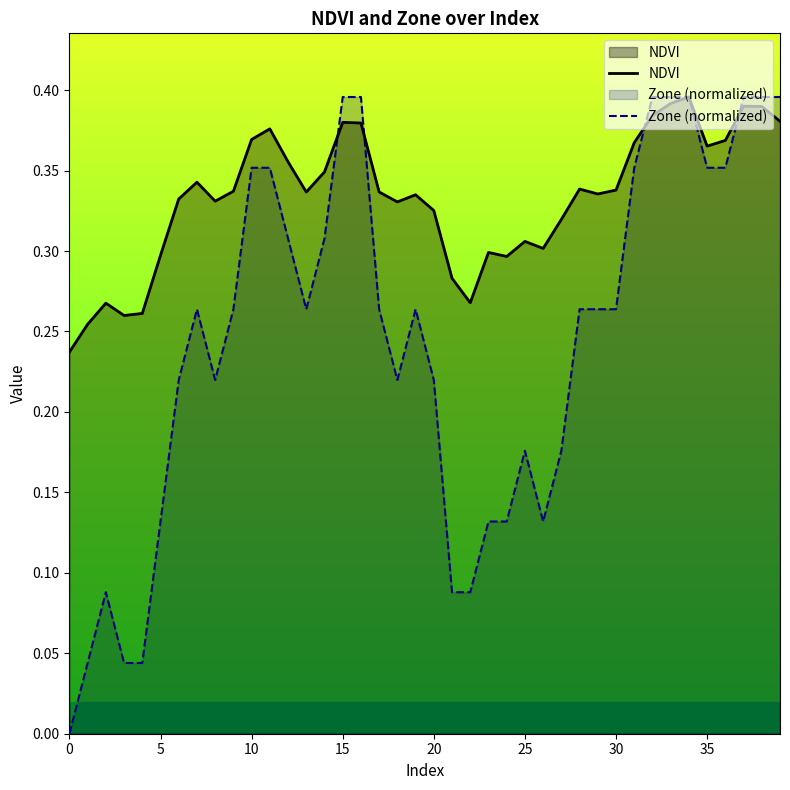

How many lines are shown in the chart?

2